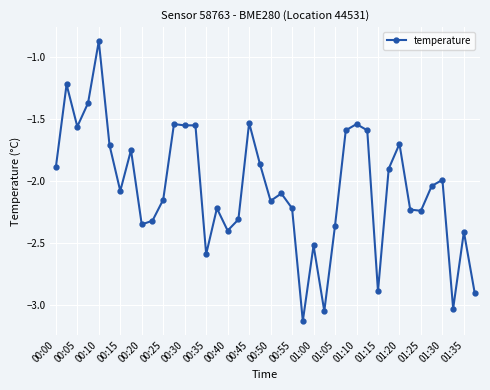

How many data points does each series have?

40